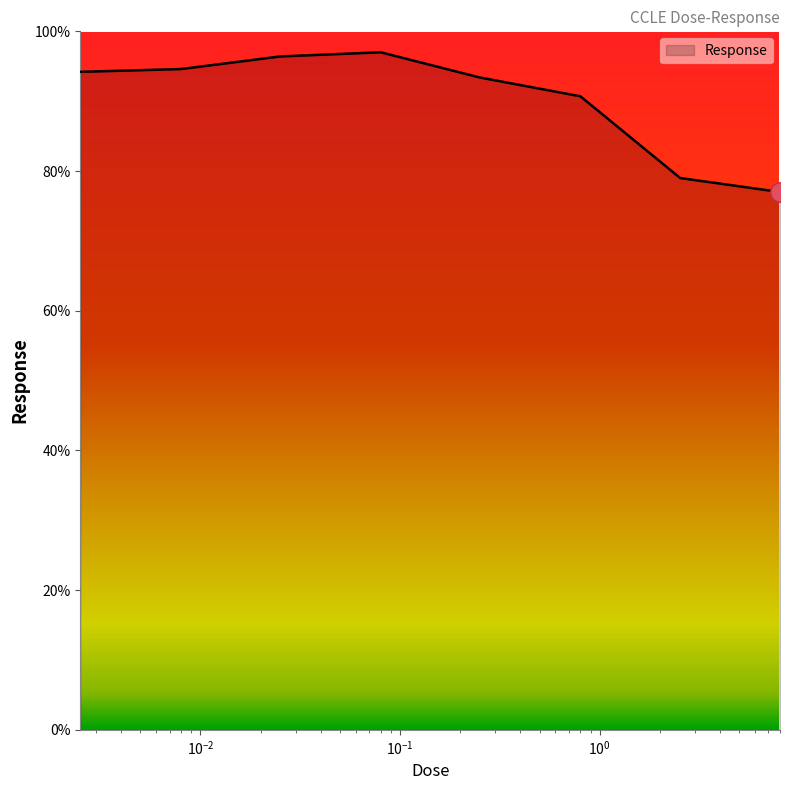

What is the difference between the second highest and minimum values?

19.4